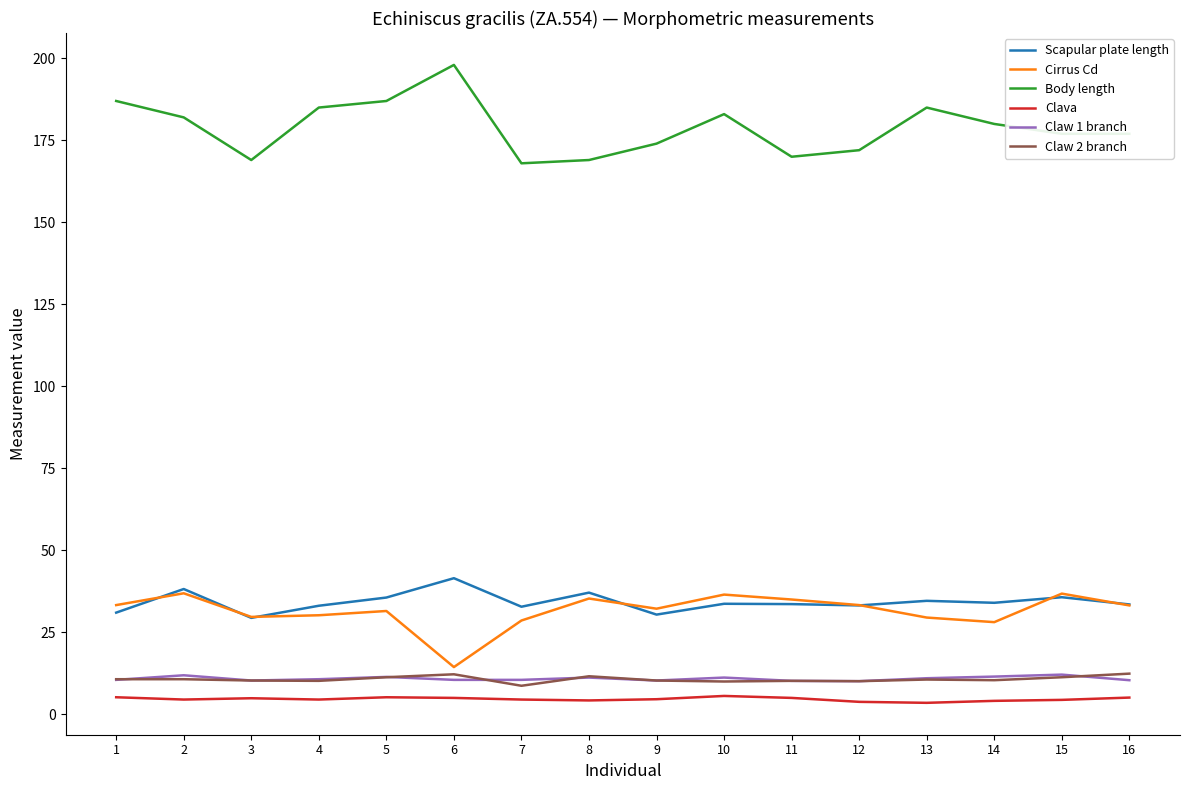

How many lines are shown in the chart?

6